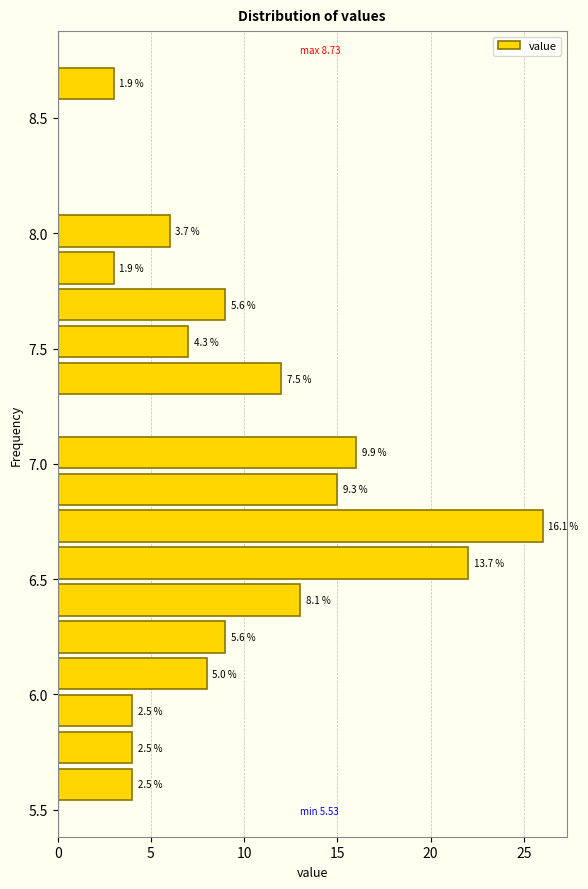

Read against the y-axis, roughly where is the centre of the longest bar?

6.75